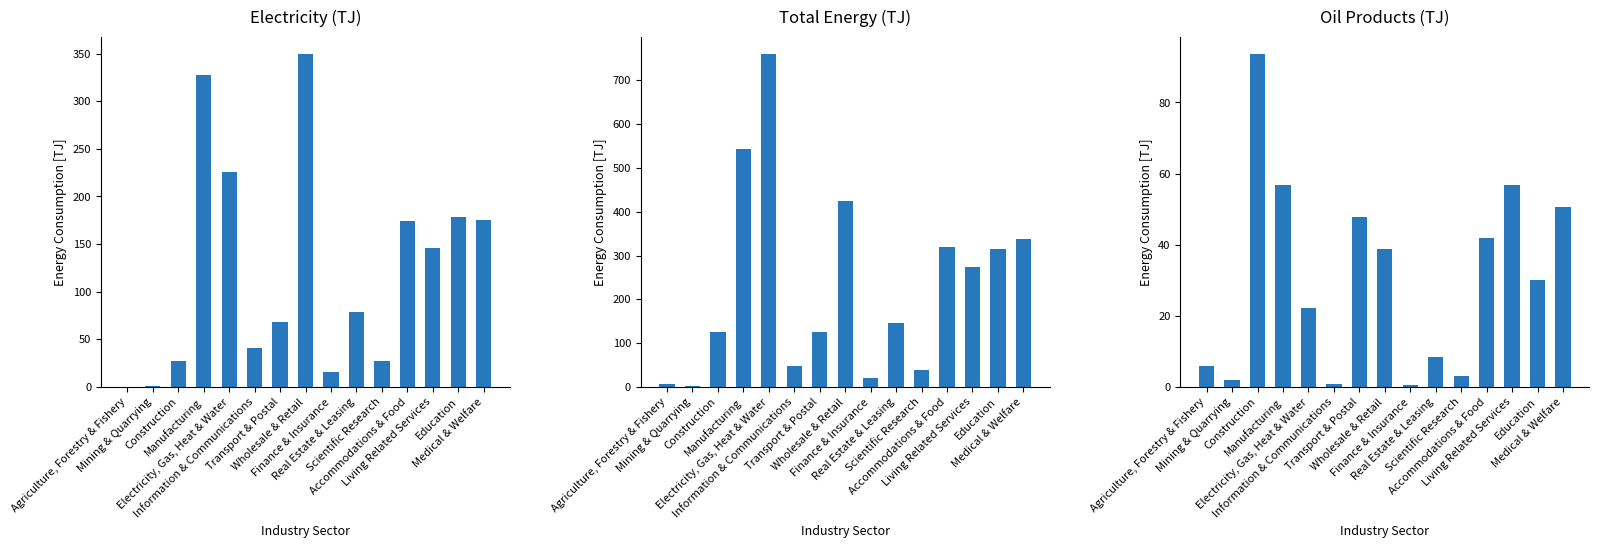

What is the sum of all Electricity values?

1834.4